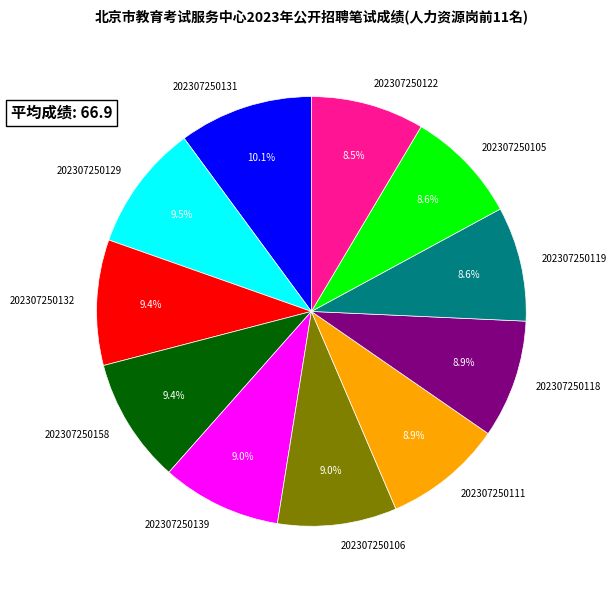

What is the total percentage of 202307250122 and 202307250118?

17.4%